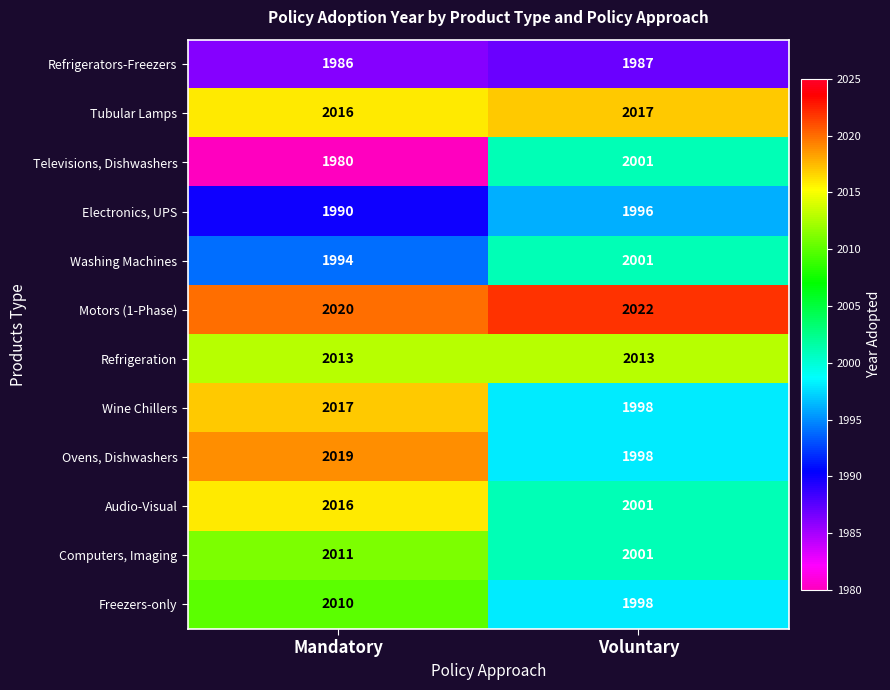

Is it true that Refrigerators-Freezers equals 1289 at Mandatory?

False